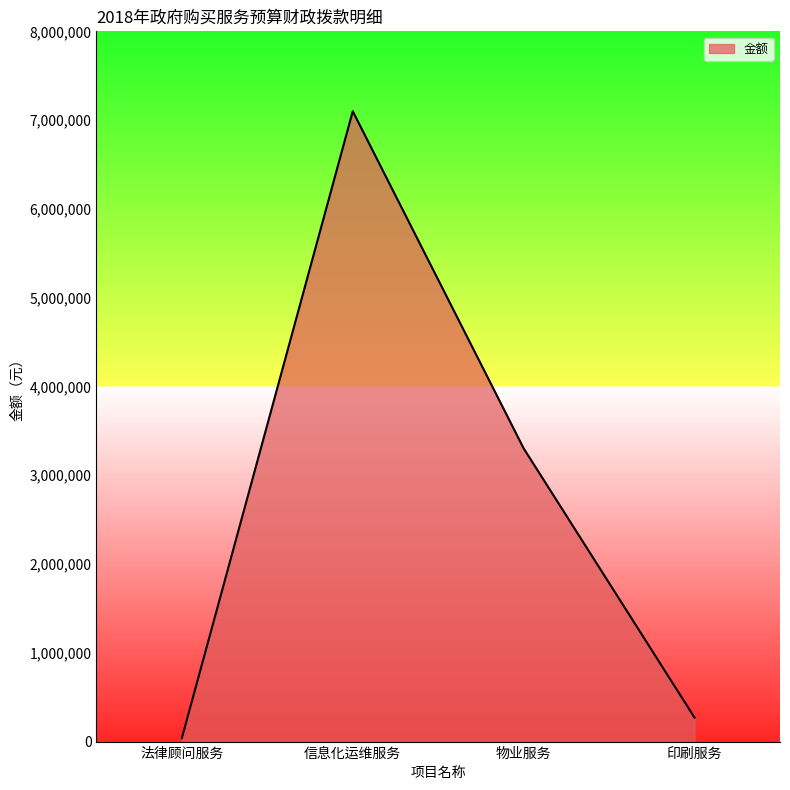

True or false: the data shows 10122175 at 信息化运维服务.

False